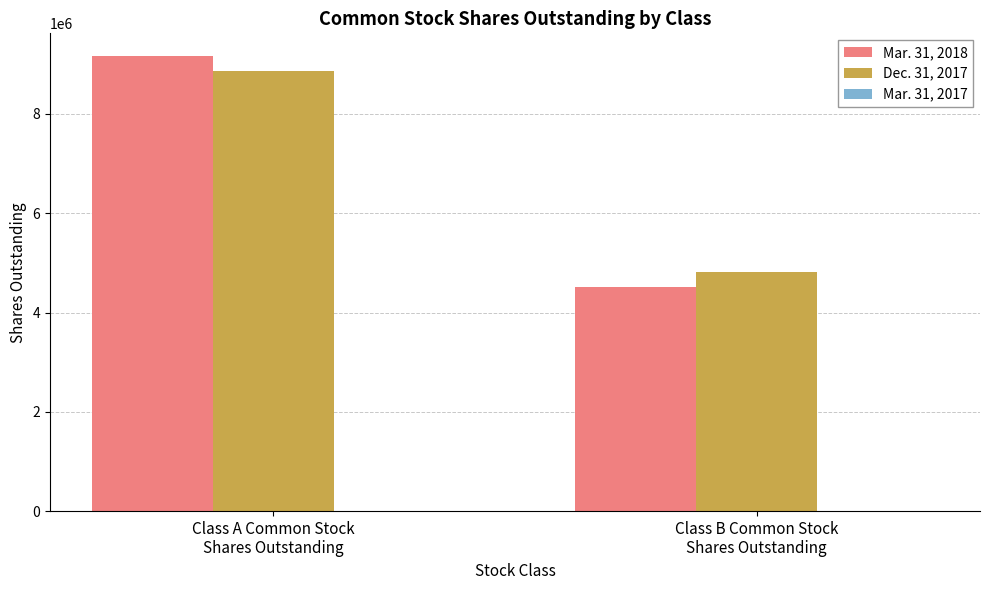

What is the total value across all series at Class A Common Stock
Shares Outstanding?

18029256